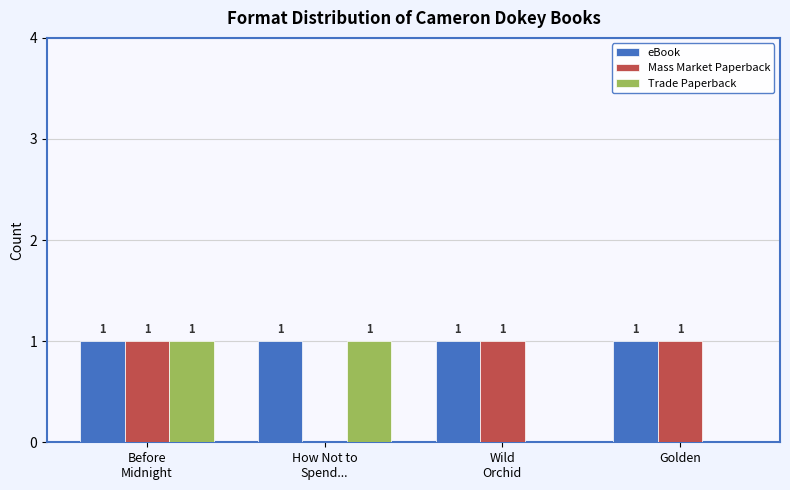

How many categories are shown in the chart?

4